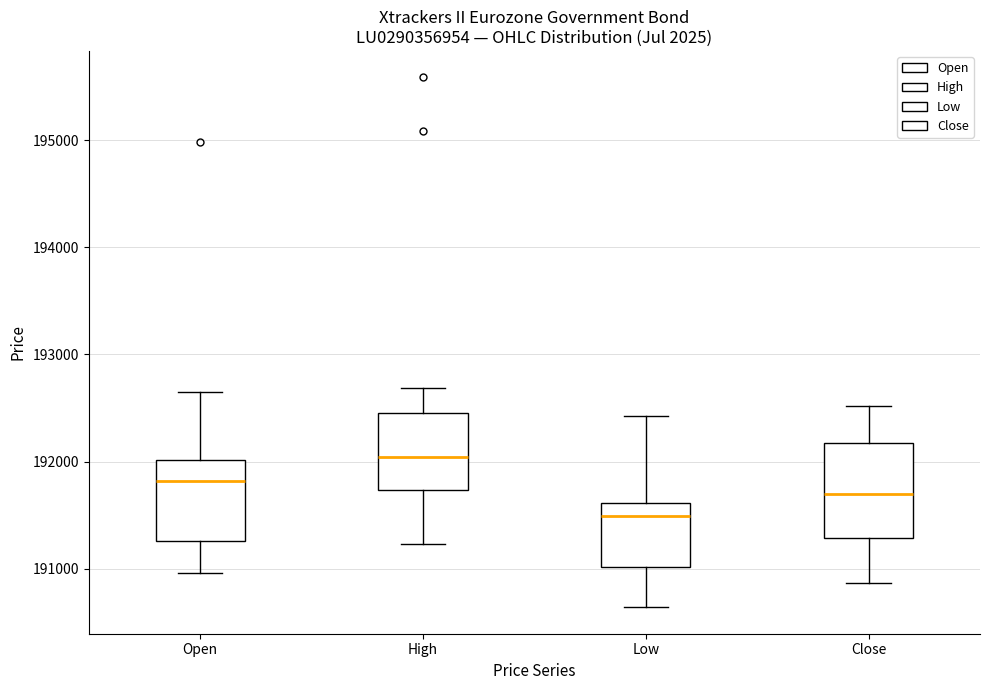

Which box has the highest median line?

High